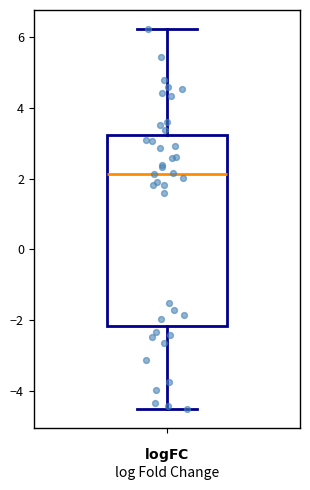

Read this box plot against the y-axis: the position of the median line, the range covered by the box, and the ends of both whiskers. The values are not printed on the chart, so give them approximately, as read against the axis.

median 2.2, box -2.2 to 3.2, whiskers -4.6 to 6.2